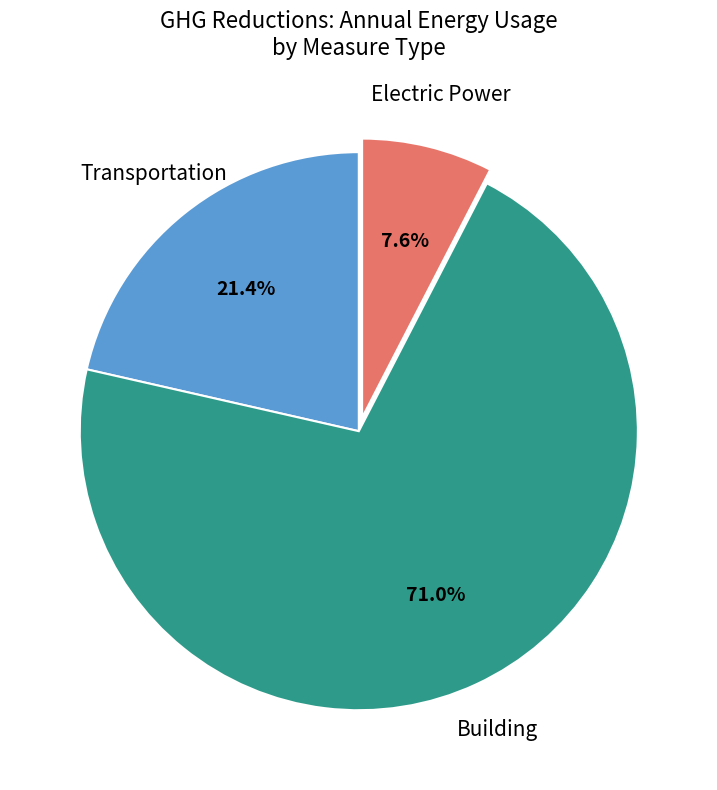

To the nearest percent, what is the difference between the largest and smallest slice percentages?

63%